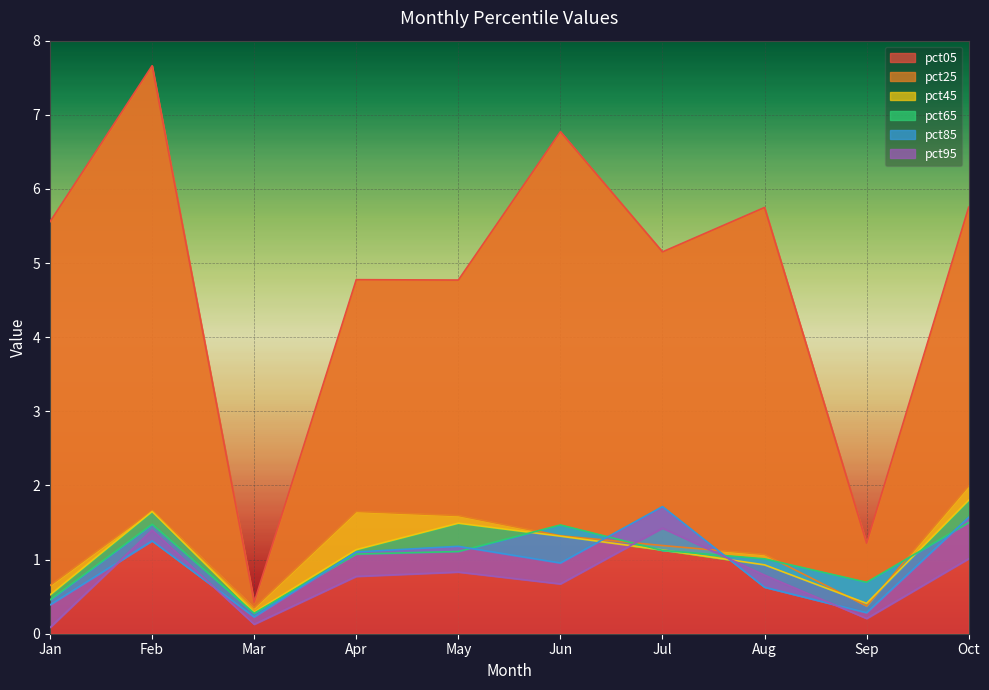

The value of pct05 at Oct is 3.4. True or false?

False